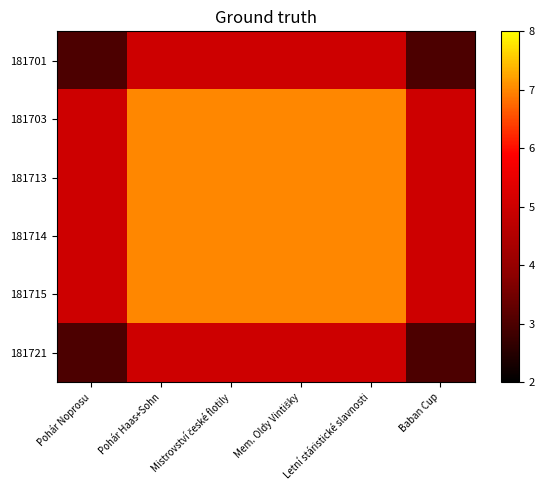

Which series changed the most between Mistrovství české flotily and Letní stáristické slavnosti?

181701